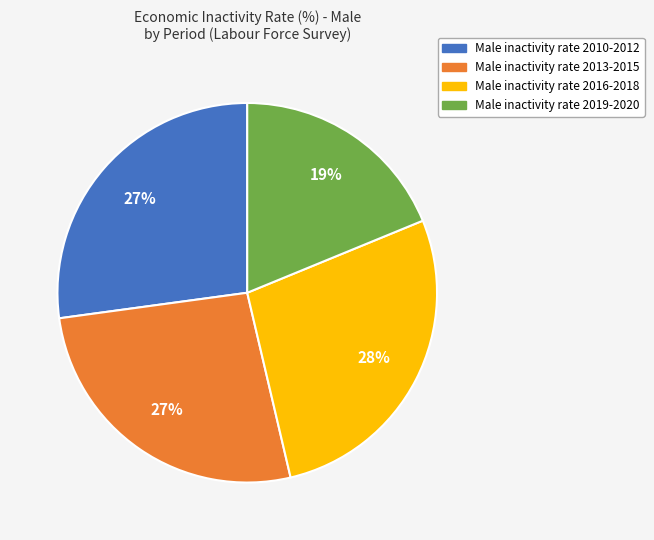

Does any single category account for the majority?

No